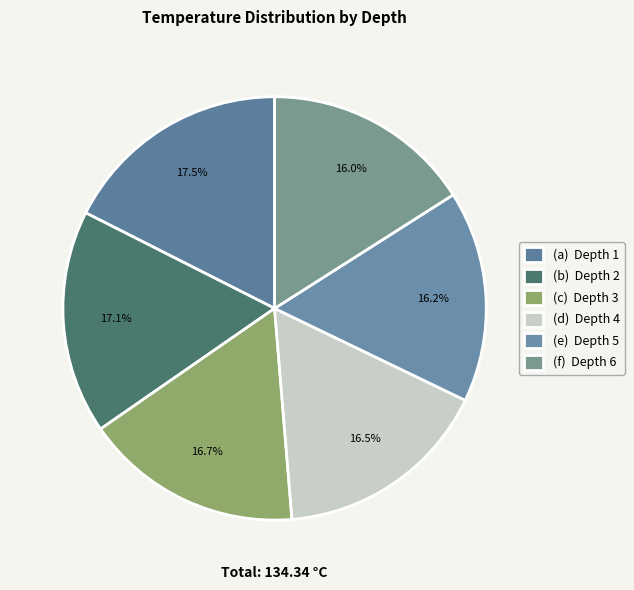

Does any single category account for the majority?

No